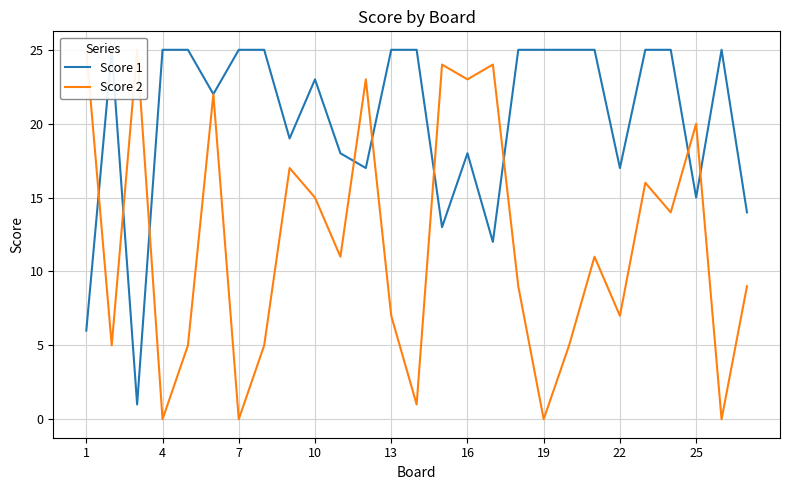

How many lines are shown in the chart?

2